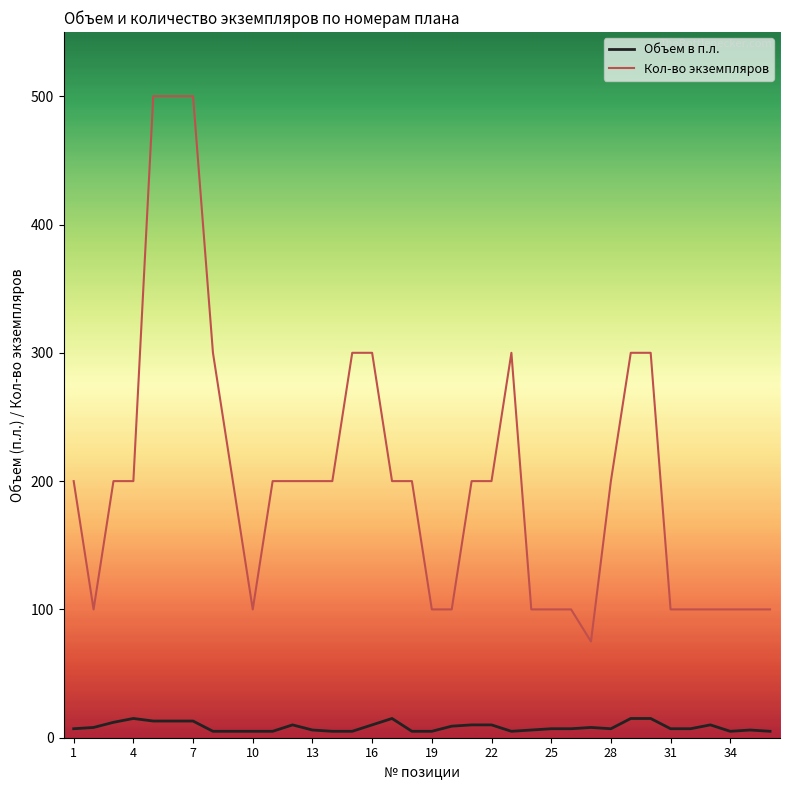

Rank the series by their maximum value, from highest to lowest.

Кол-во экземпляров, Объем в п.л.